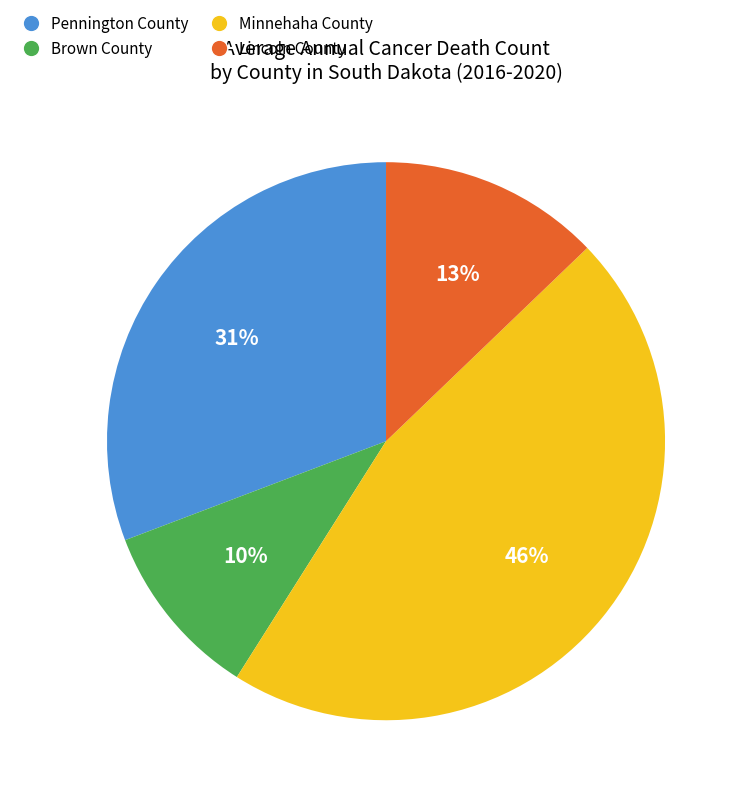

Which has a higher value, Lincoln County or Brown County?

Lincoln County